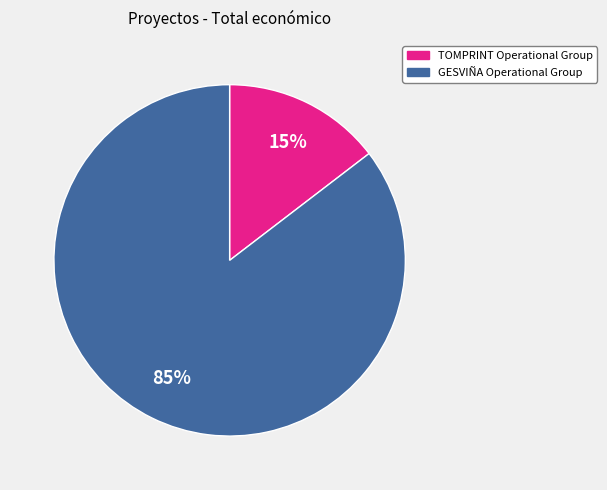

What is the largest slice in the pie chart?

GESVIÑA Operational Group